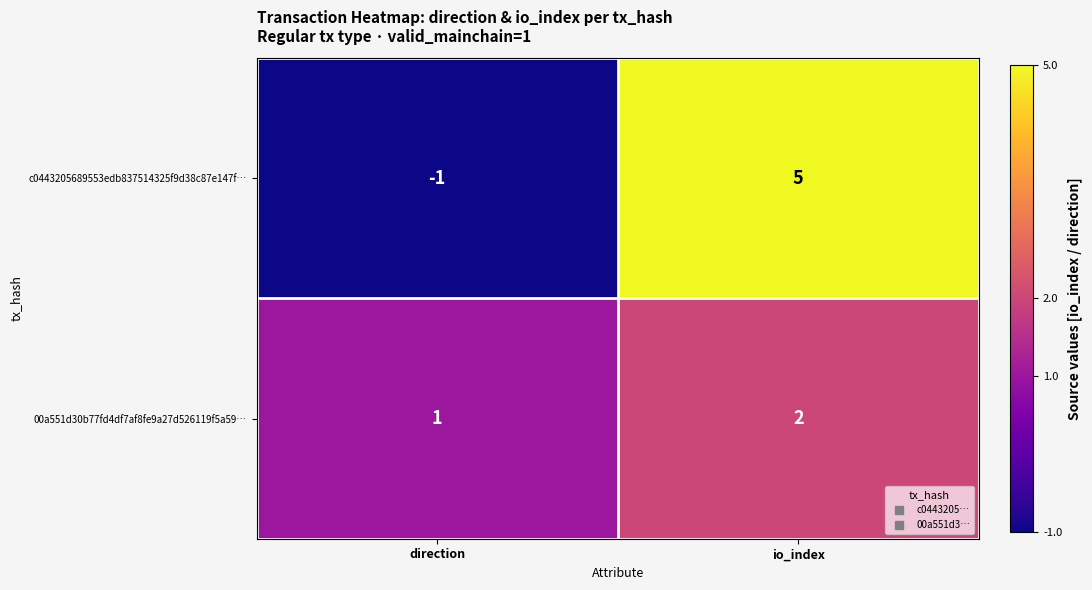

Reading right to left, list all the values displayed in this chart.

c0443205689553edb837514325f9d38c87e147f…: 5	-1
00a551d30b77fd4df7af8fe9a27d526119f5a59…: 2	1